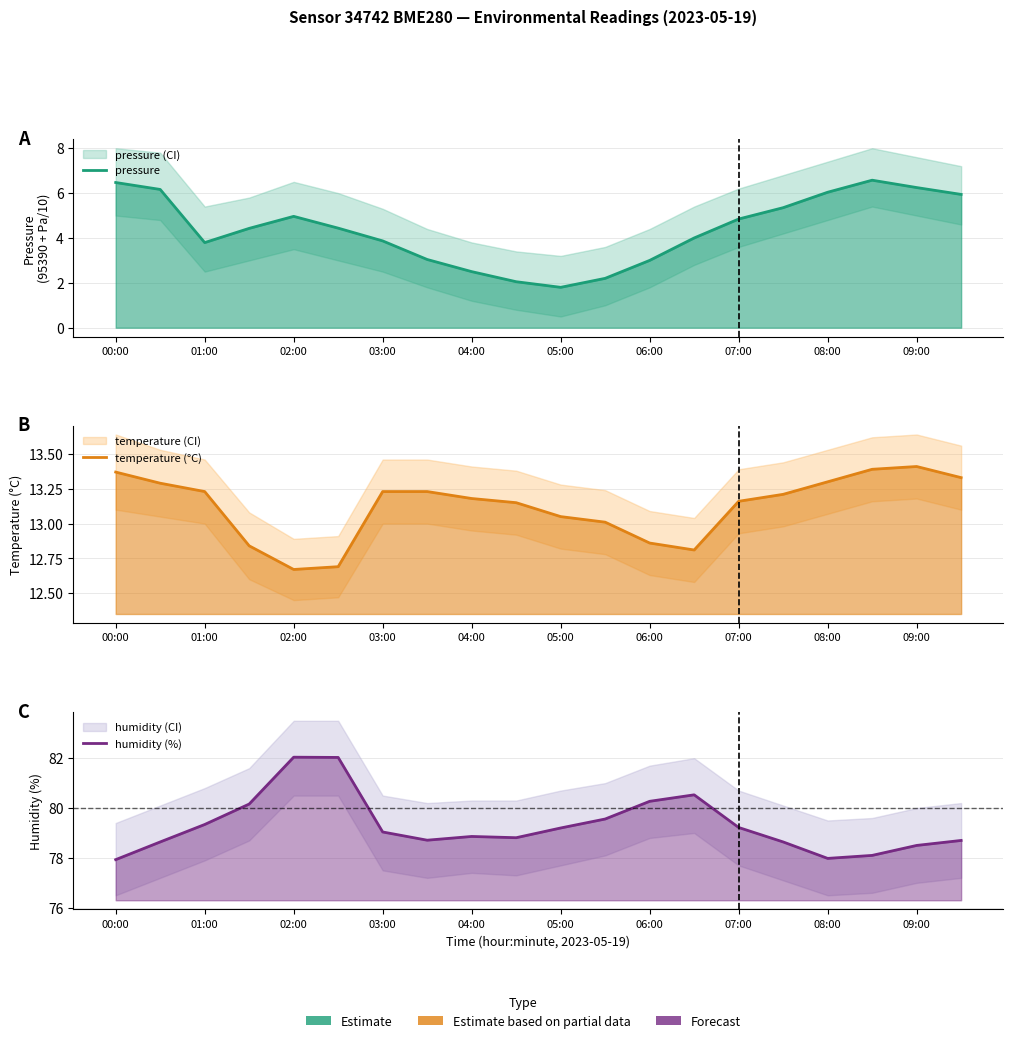

What is the average value of the humidity (%) series?

79.3